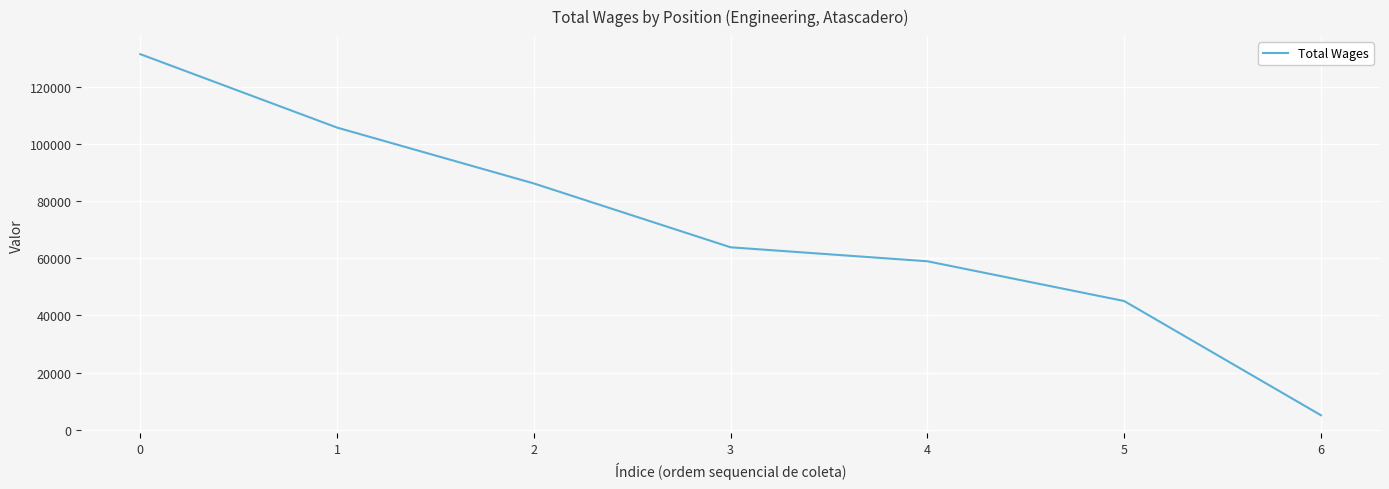

The value at 1 is 174596. True or false?

False